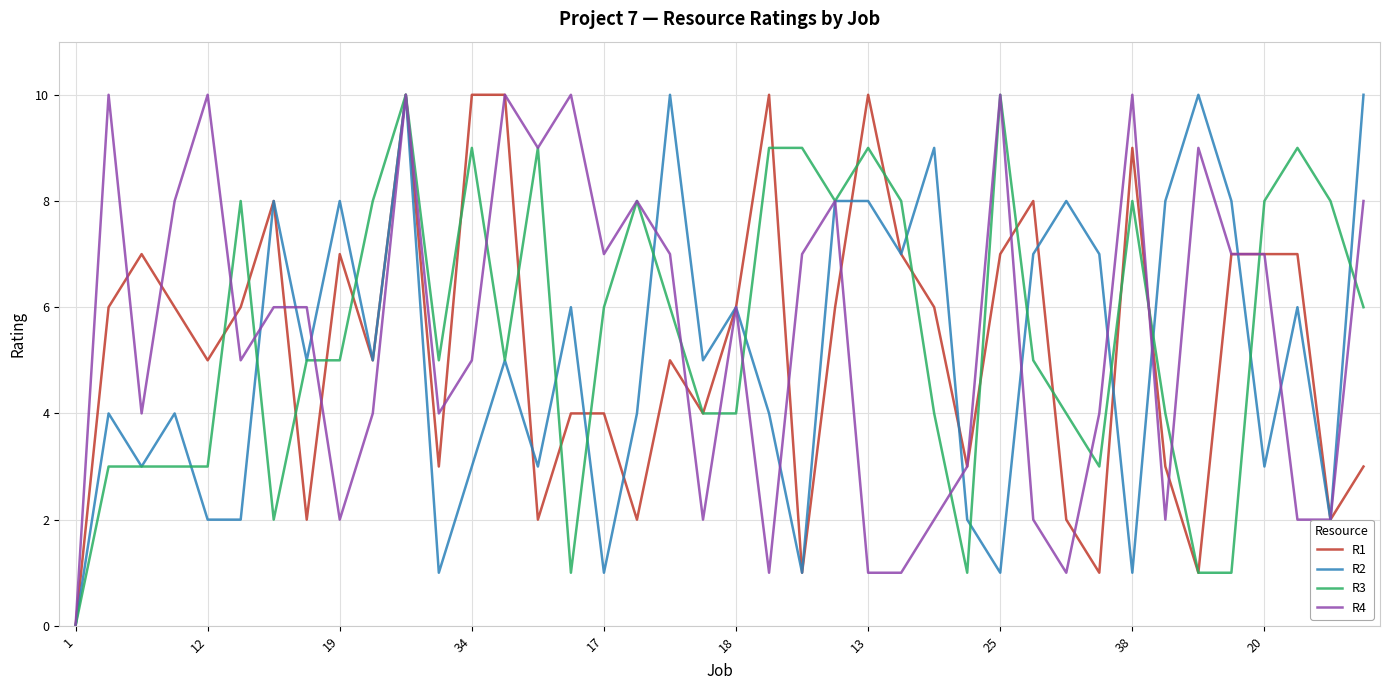

What is the maximum value shown in the chart?

10